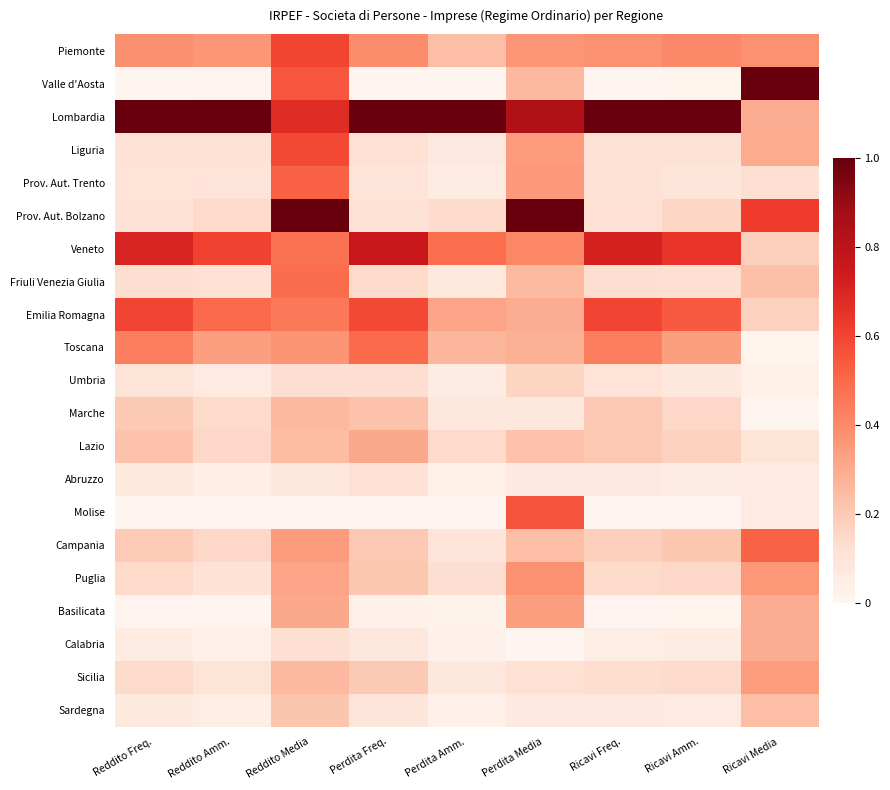

Which series has the largest total across all categories?

Lombardia